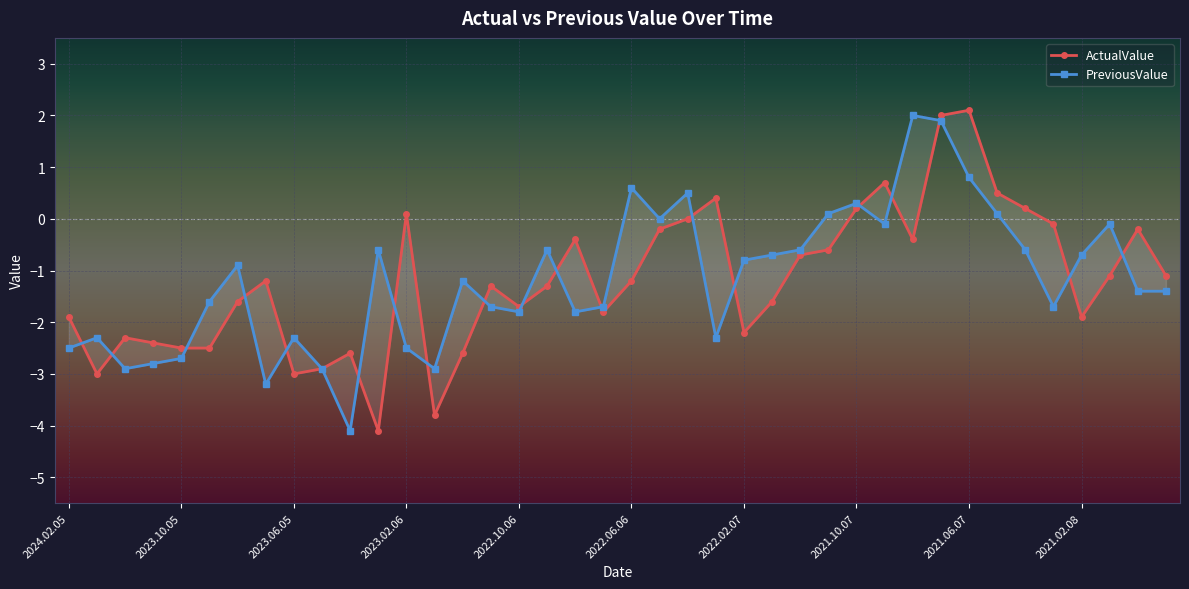

After their last crossing, which series has the higher values: PreviousValue or ActualValue?

ActualValue